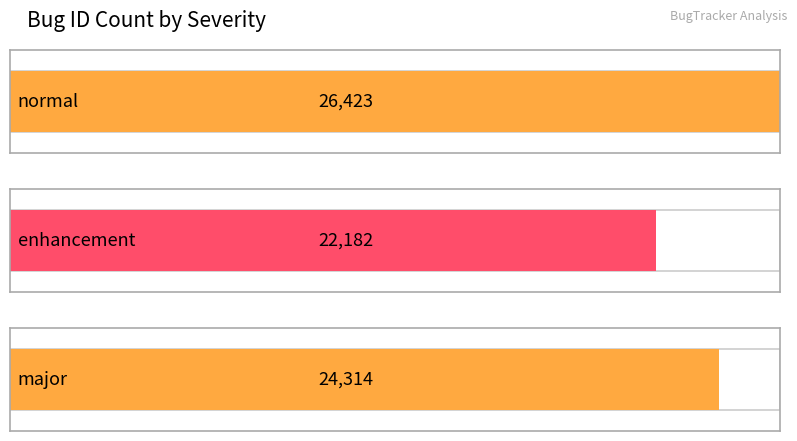

The value at major is 36572. True or false?

False